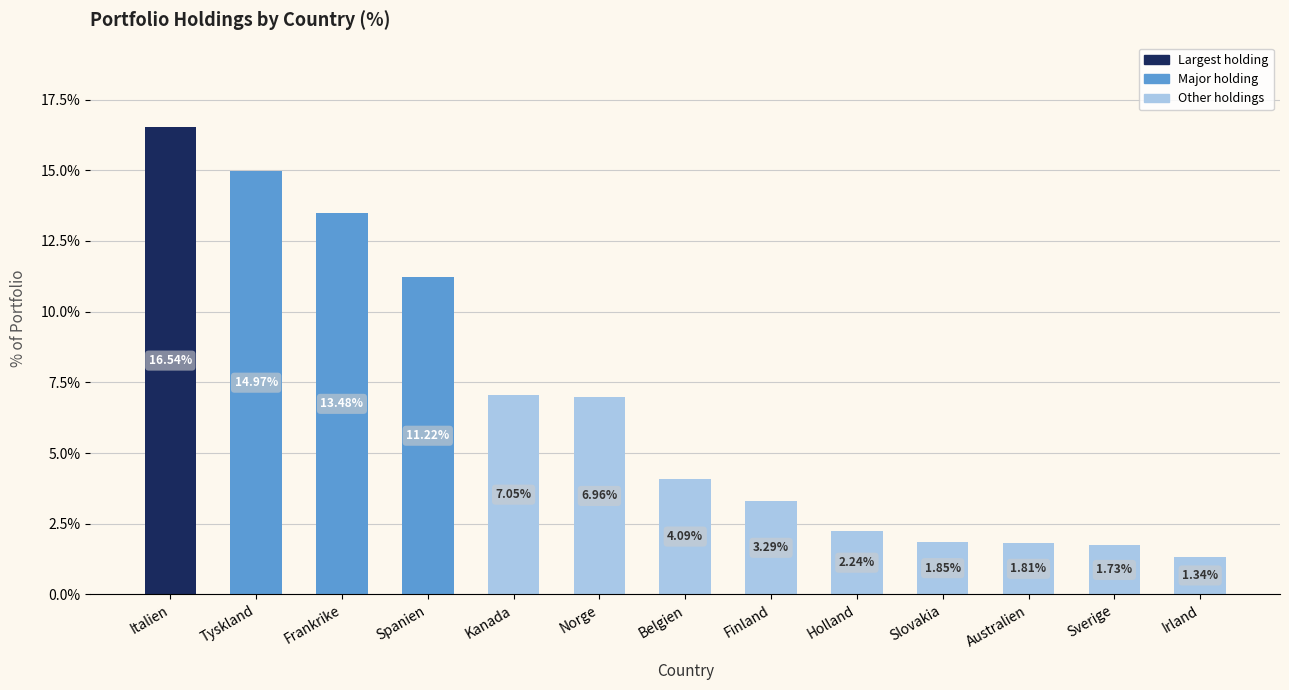

What is the label of the 6th bar from the left?

Norge